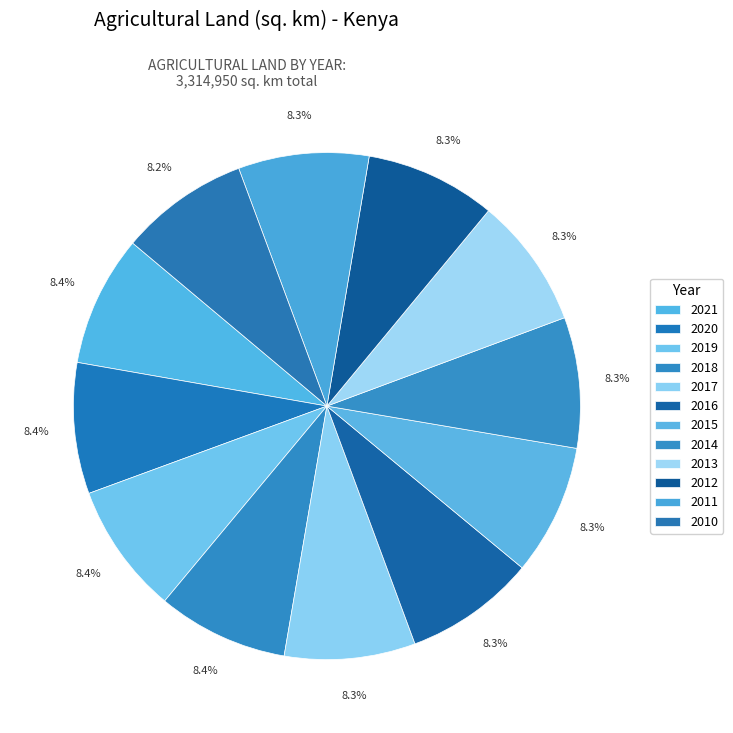

To the nearest percent, what portion does 2018 represent?

8%